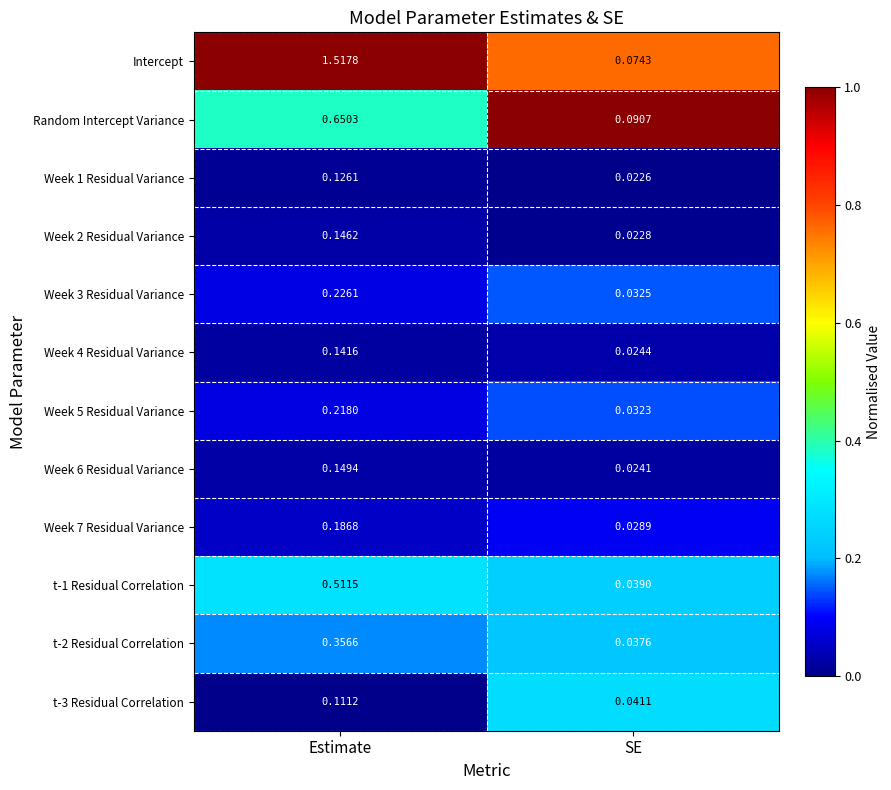

At which category does the chart reach its minimum across all series?

SE